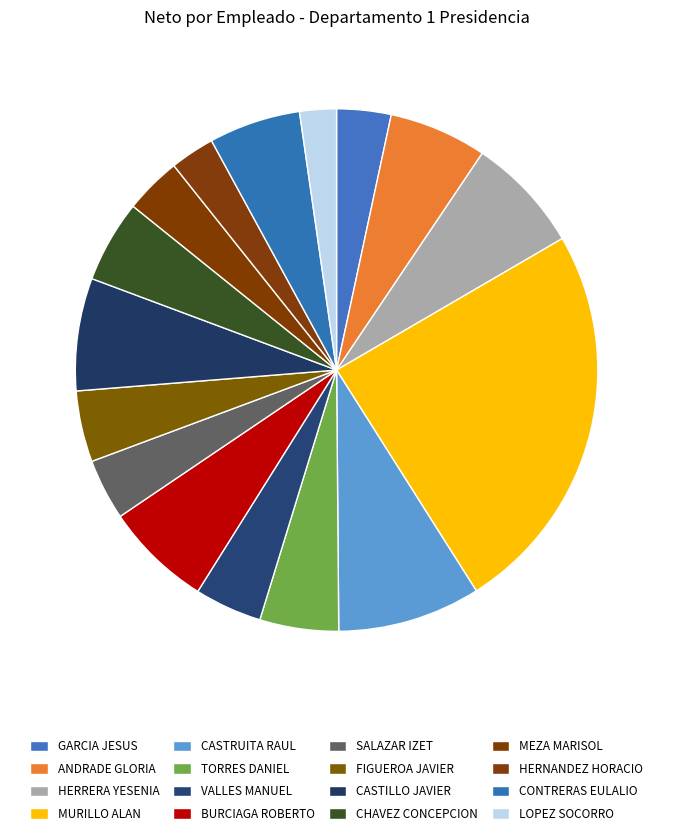

Which slice is the largest?

MURILLO ALAN